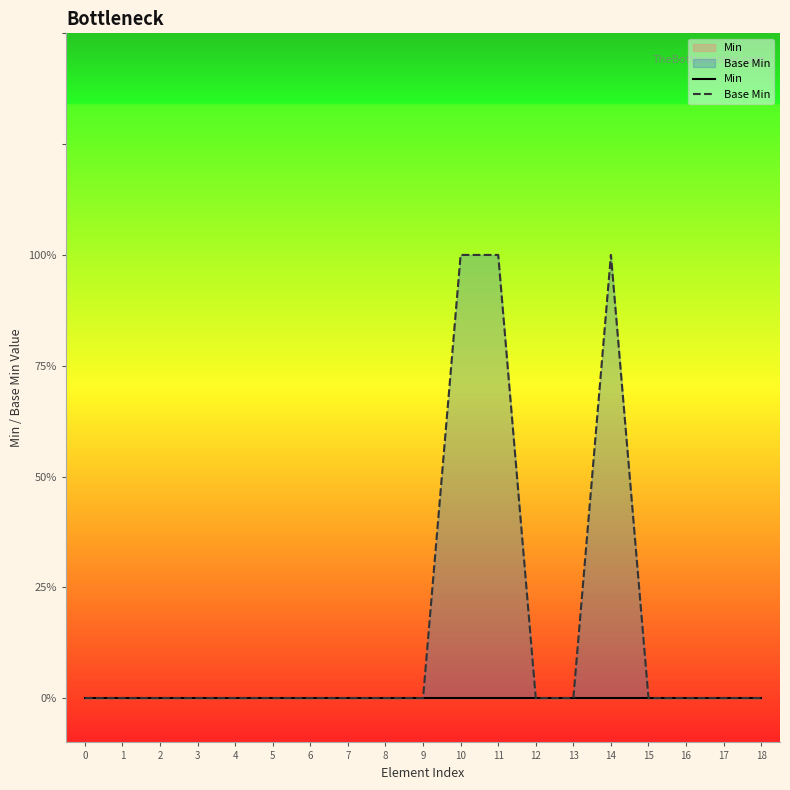

True or false: Base Min has more than 0 interior local peaks.

True